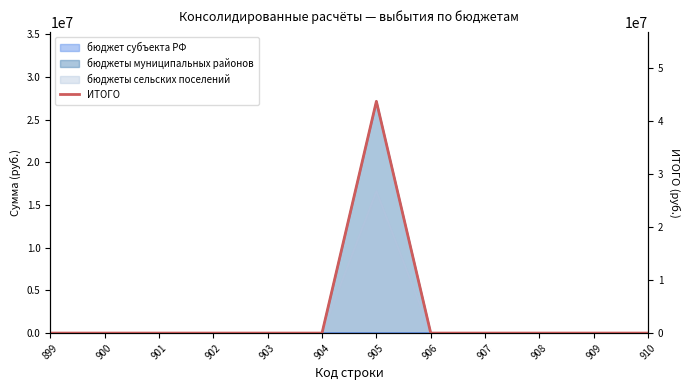

Rank the categories by value from highest to lowest.

905, 899, 900, 901, 902, 903, 904, 906, 907, 908, 909, 910